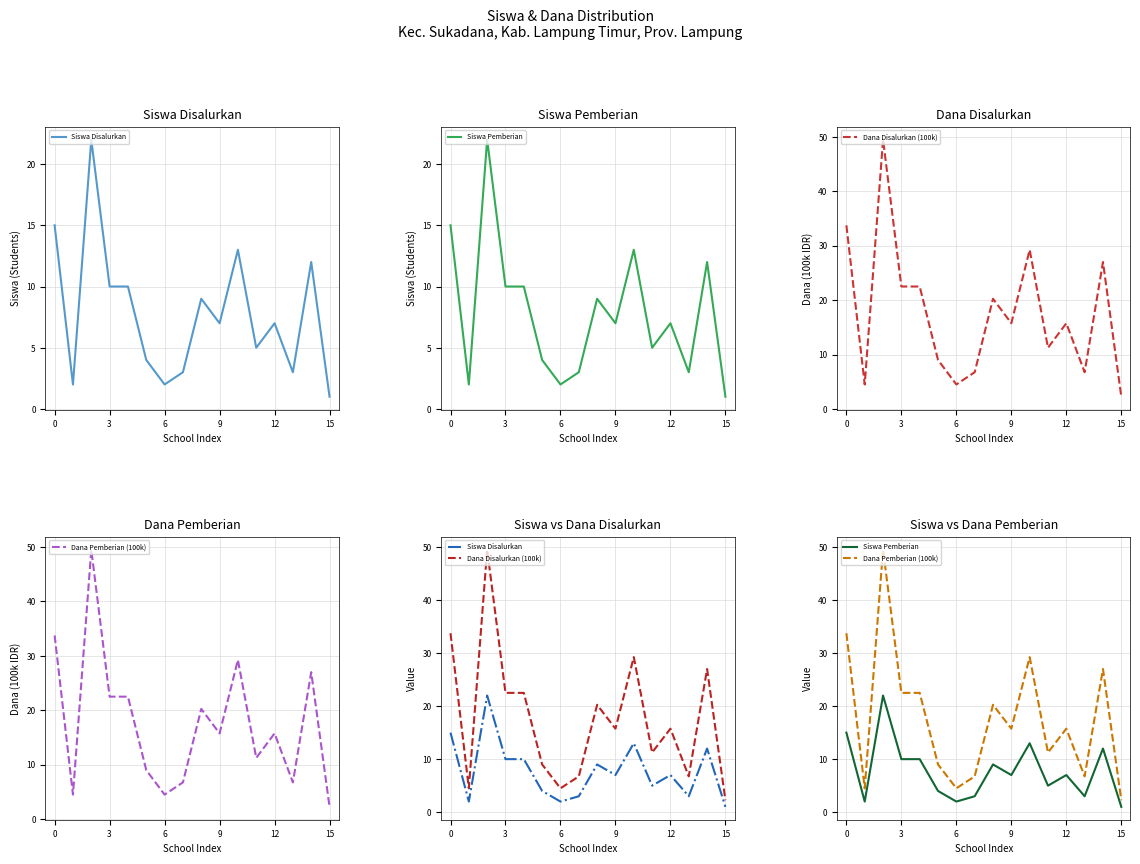

Which category has the lowest value across all series?

15